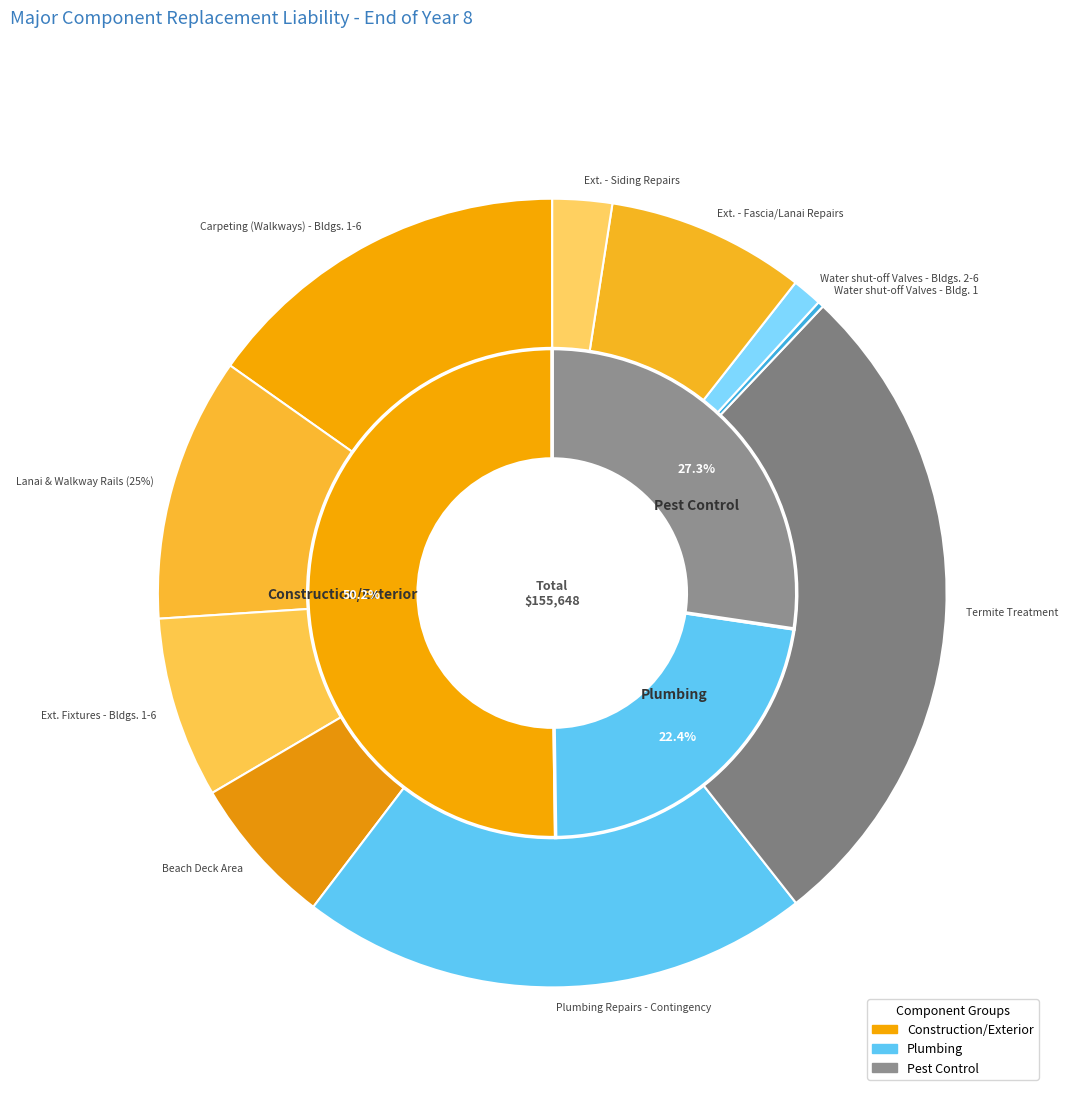

What percentage is the Ext. - Siding Repairs slice, to the nearest percent?

2%